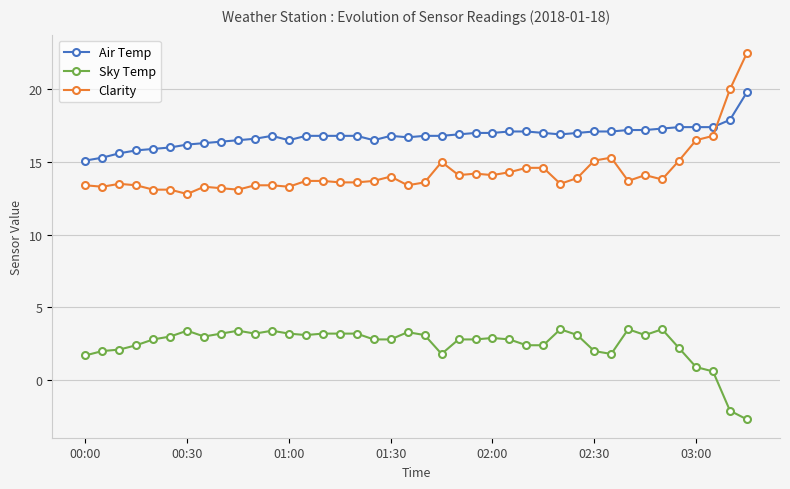

True or false: Sky Temp and Clarity cross at least once.

False